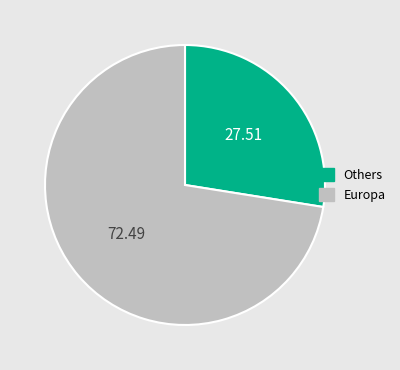

Approximately how many times larger is the value at Others compared to Europa?

0.4